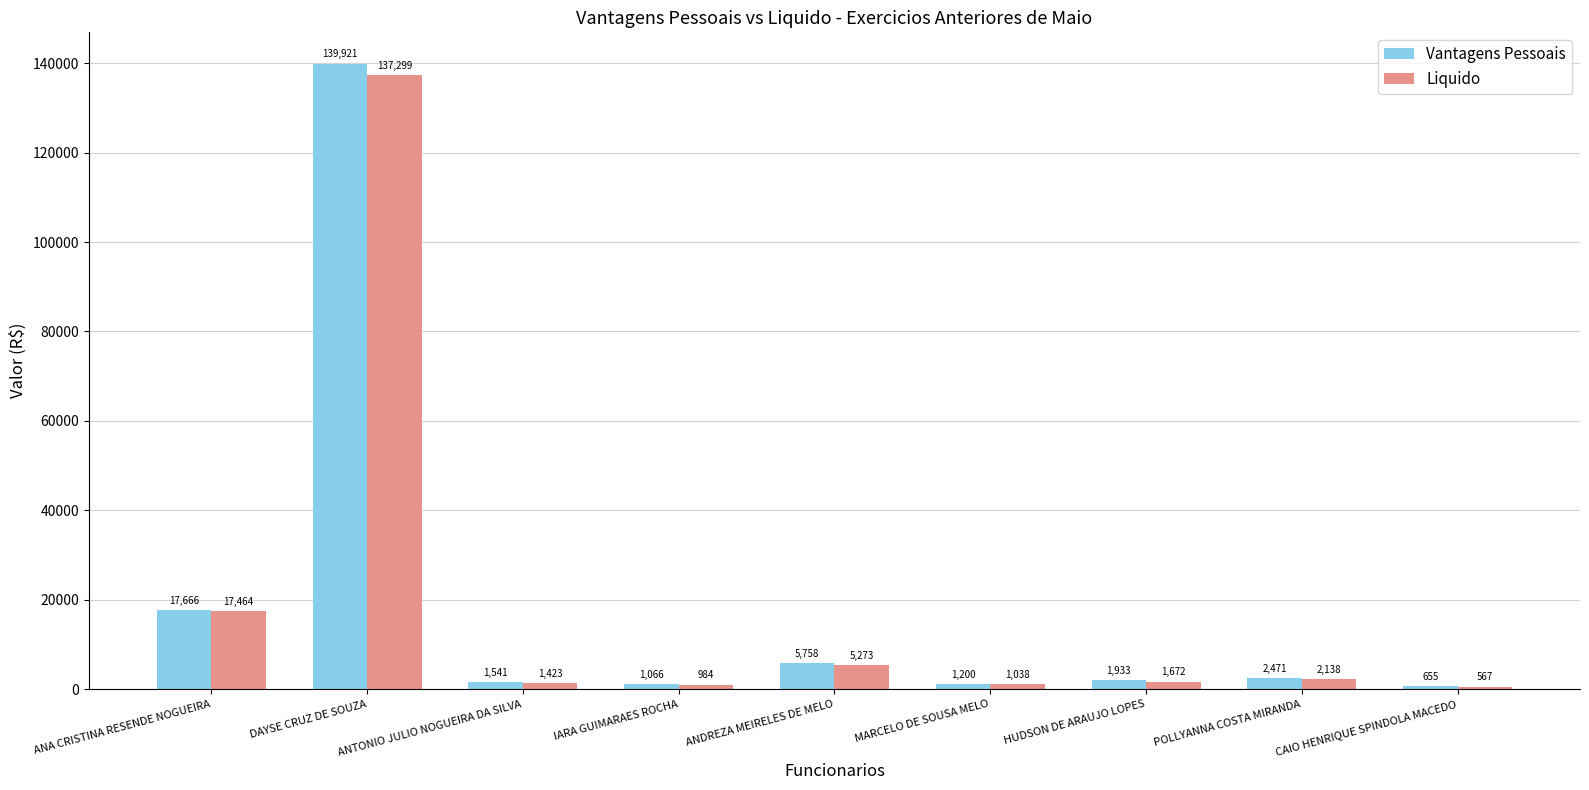

Which series changed the most between ANA CRISTINA RESENDE NOGUEIRA and DAYSE CRUZ DE SOUZA?

Vantagens Pessoais